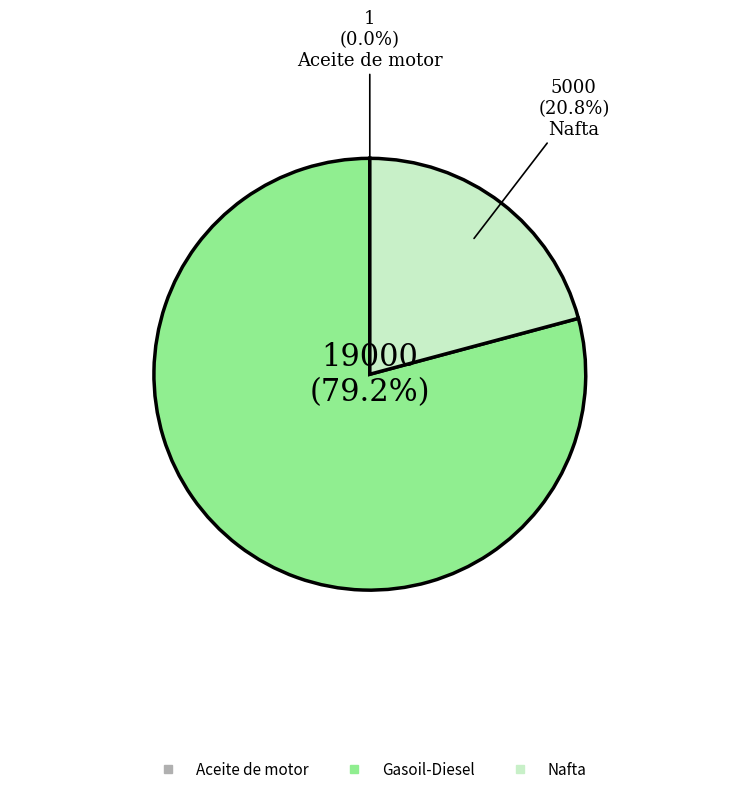

Does any single category account for the majority?

Yes